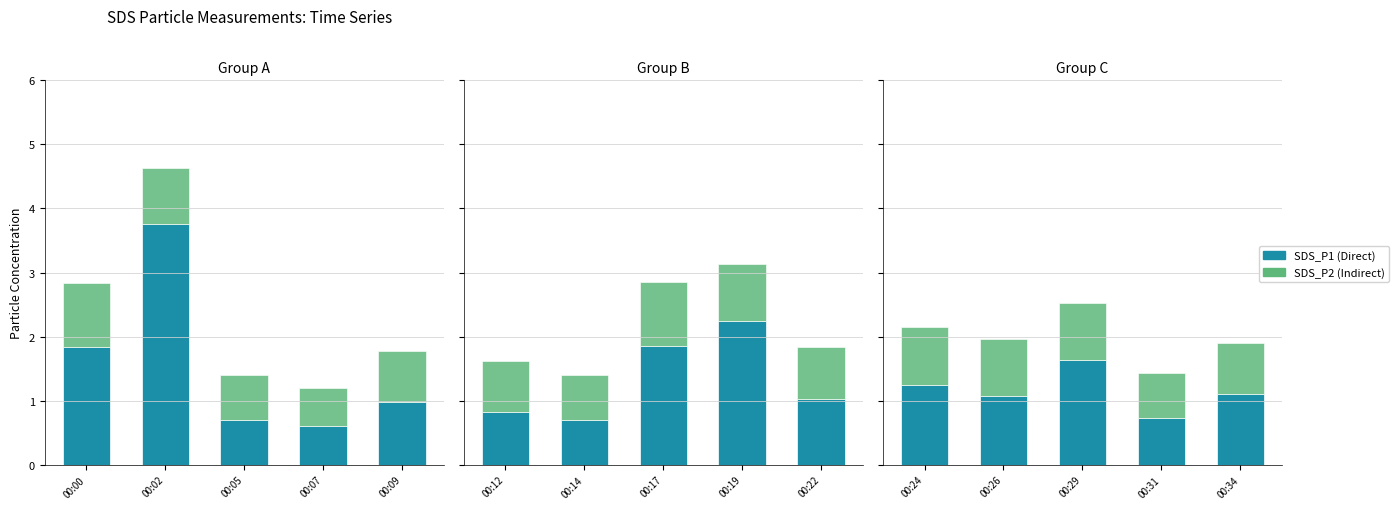

At which label does SDS_P2 (Indirect) reach its minimum?

00:31